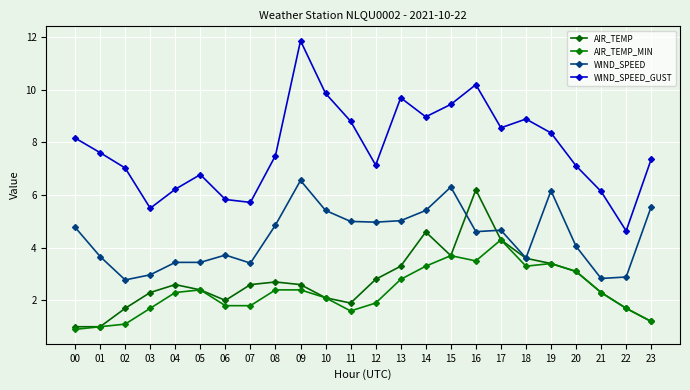

Rank the categories by AIR_TEMP_MIN value from lowest to highest.

00, 01, 02, 23, 11, 03, 22, 06, 07, 12, 10, 04, 21, 05, 08, 09, 13, 20, 14, 18, 19, 16, 15, 17